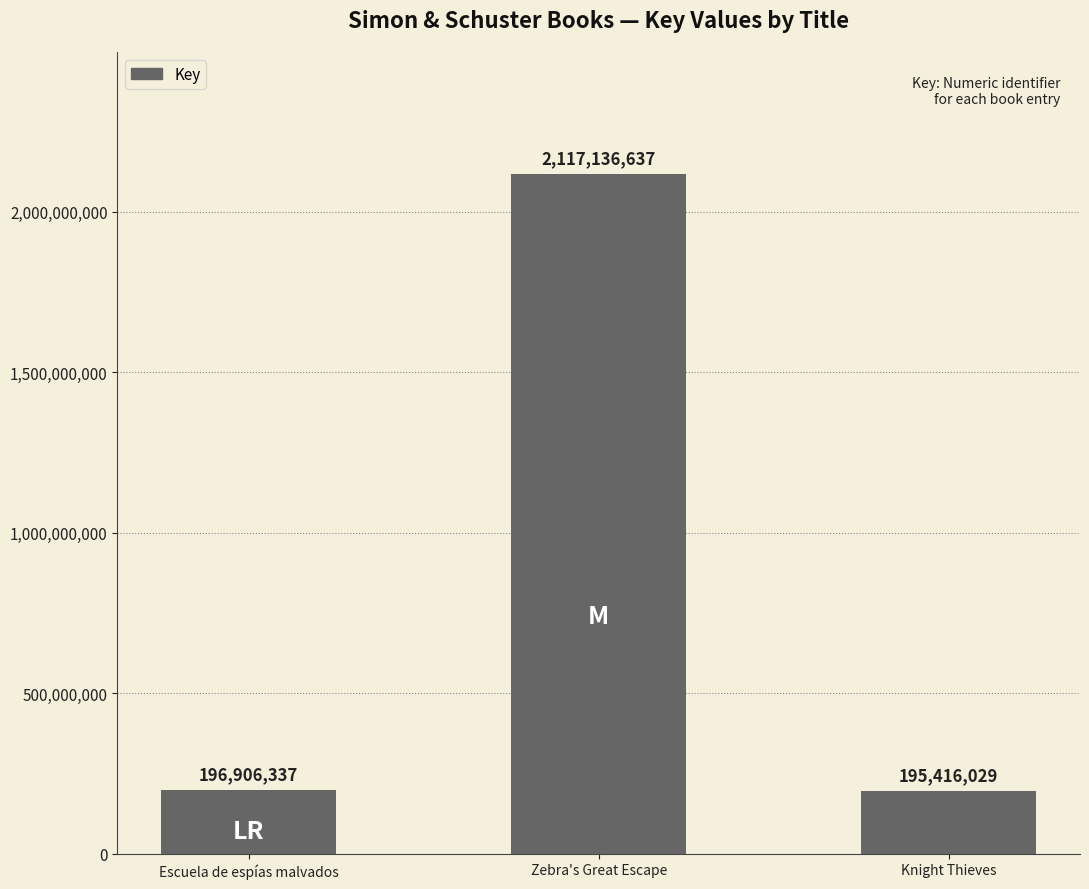

How many values are below 196906337?

1